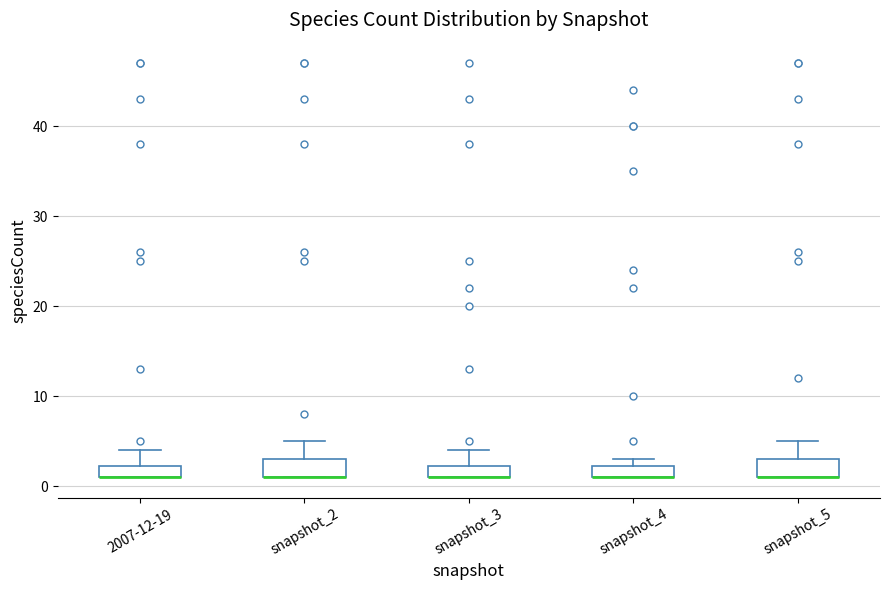

Where does the upper whisker of the box for snapshot_5 end on the y-axis? The values are not printed on the chart, so give them approximately, as read against the axis.

5